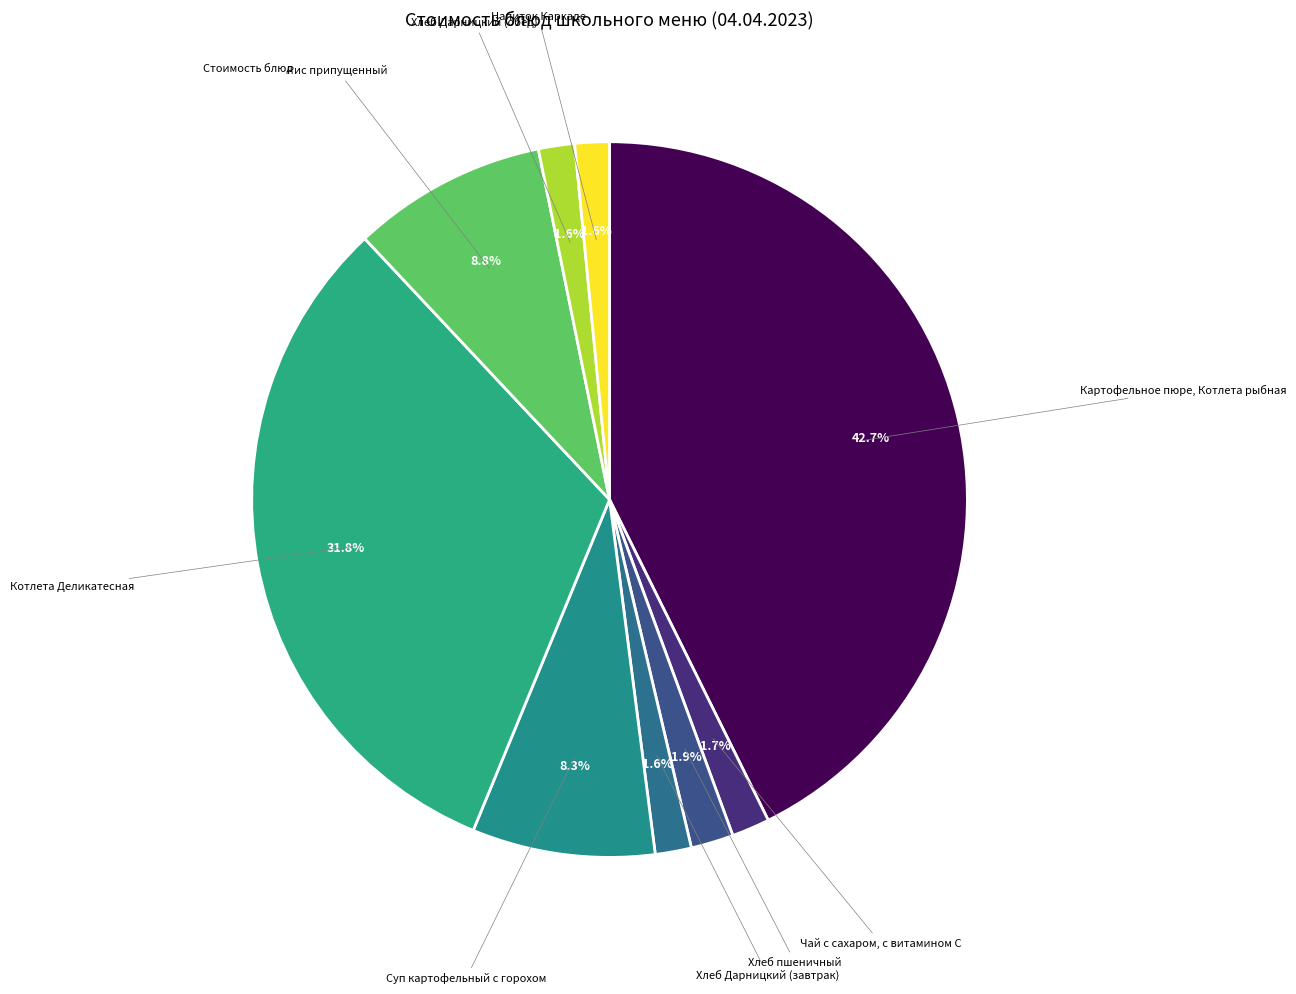

How many slices are in this pie chart?

9